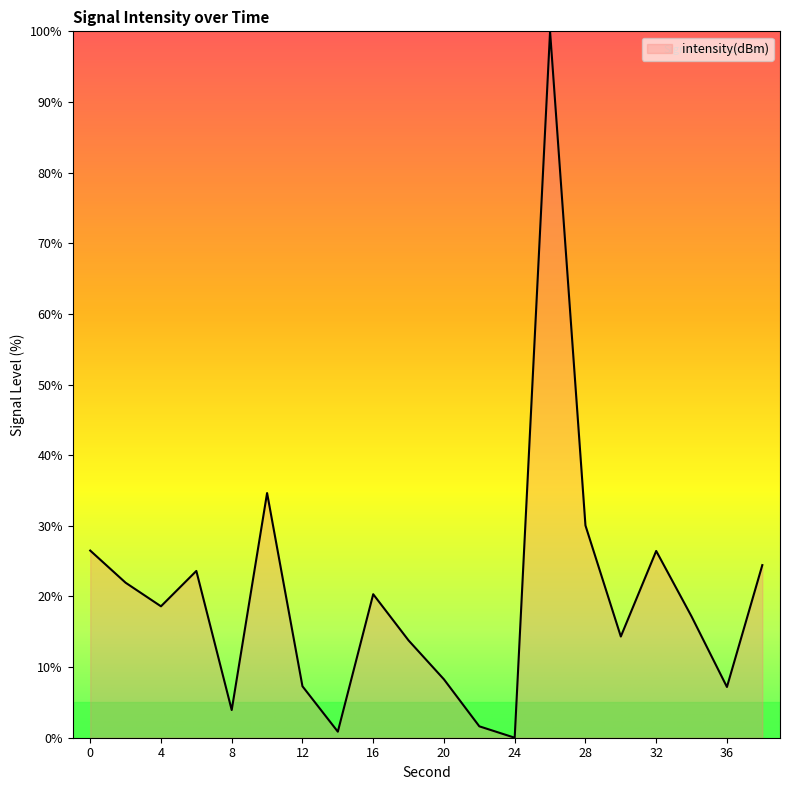

What is the greatest value displayed?

100.0